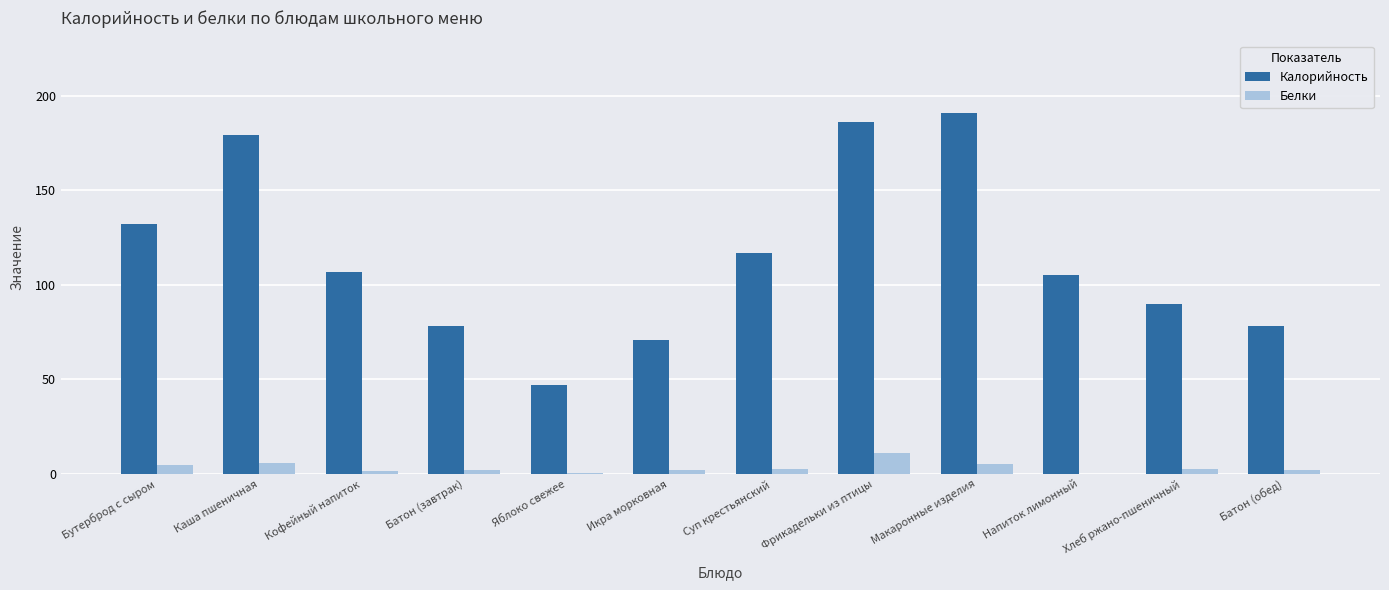

Read the Калорийность value at Каша пшеничная.

179.0